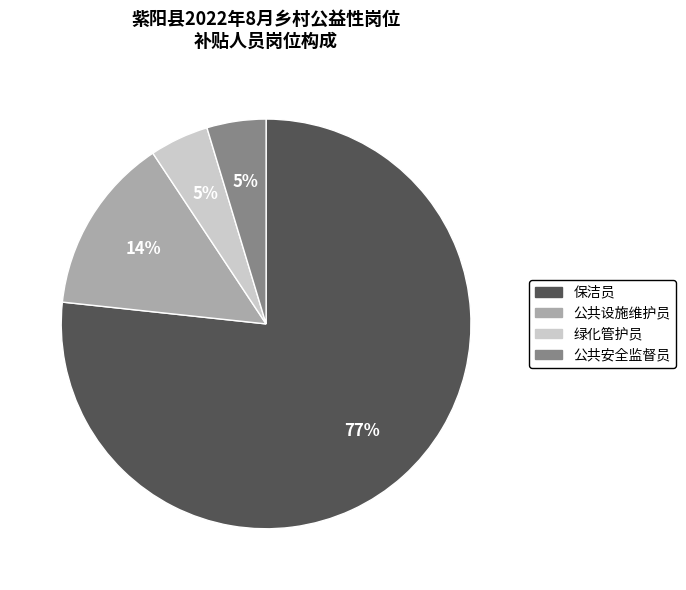

How many slices are in this pie chart?

4